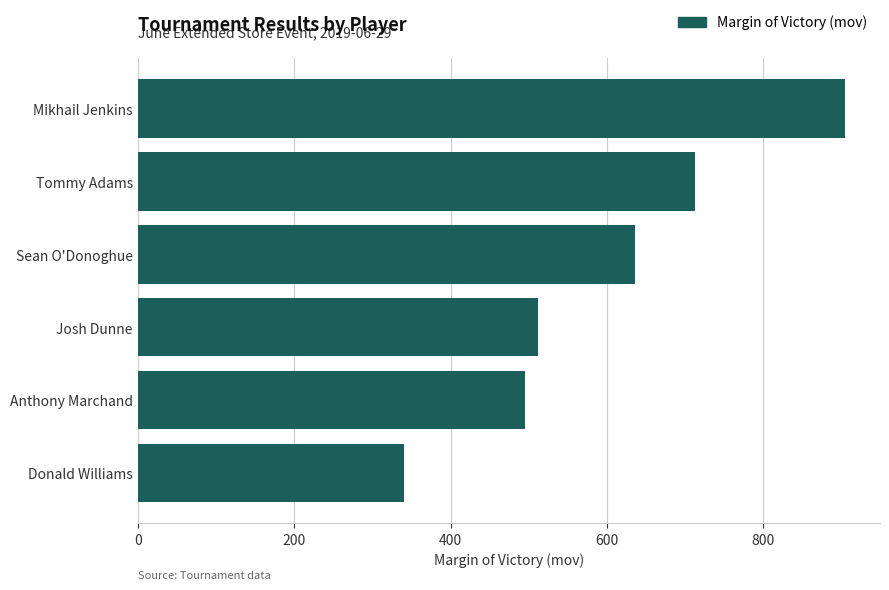

What is the change in value from Tommy Adams to Anthony Marchand?

-218